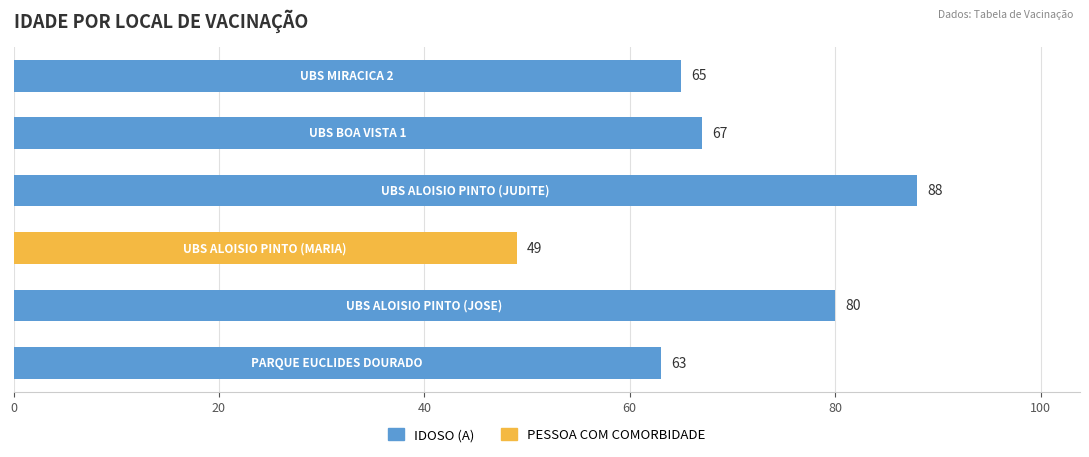

What is the maximum value shown in the chart?

88